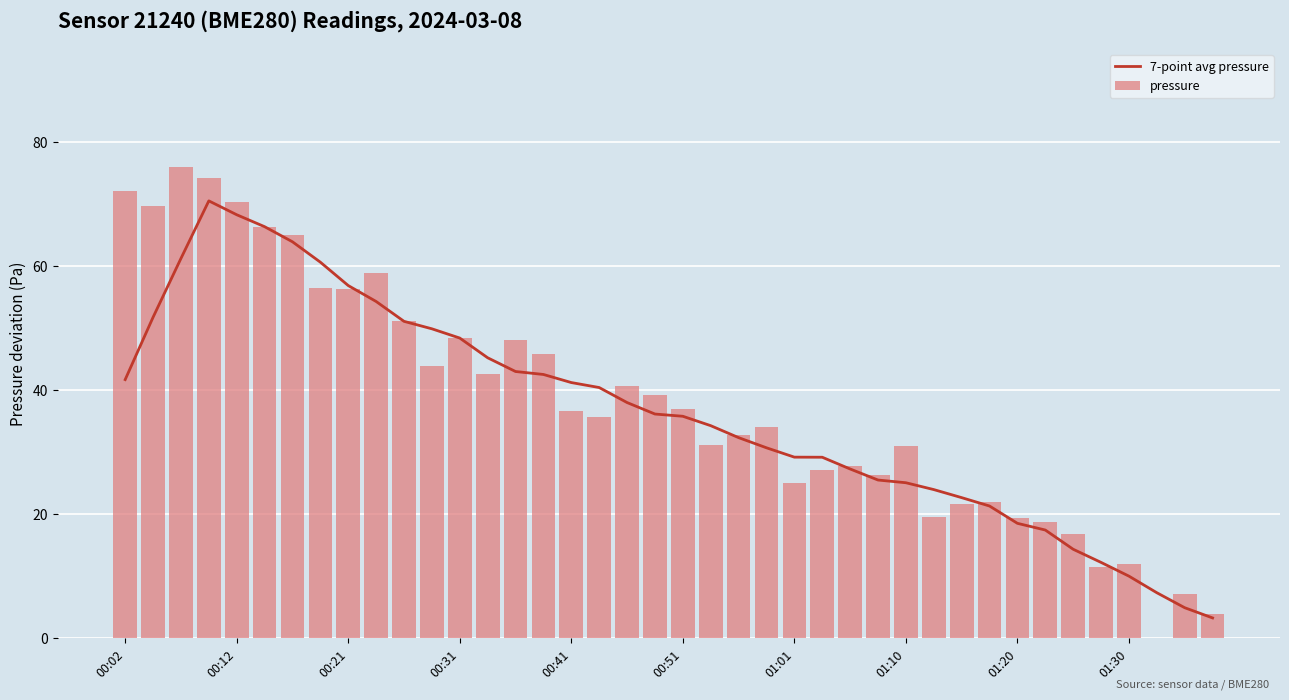

Are the bars grouped side by side (vs. stacked)?

Yes